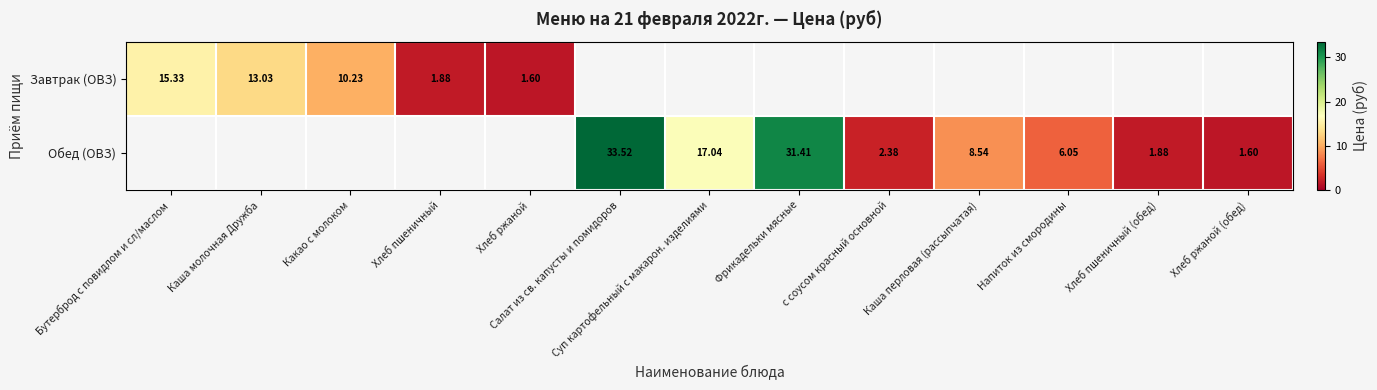

The Завтрак (ОВЗ) series shows 15.3 at Бутерброд с повидлом и сл/маслом. True or false?

True